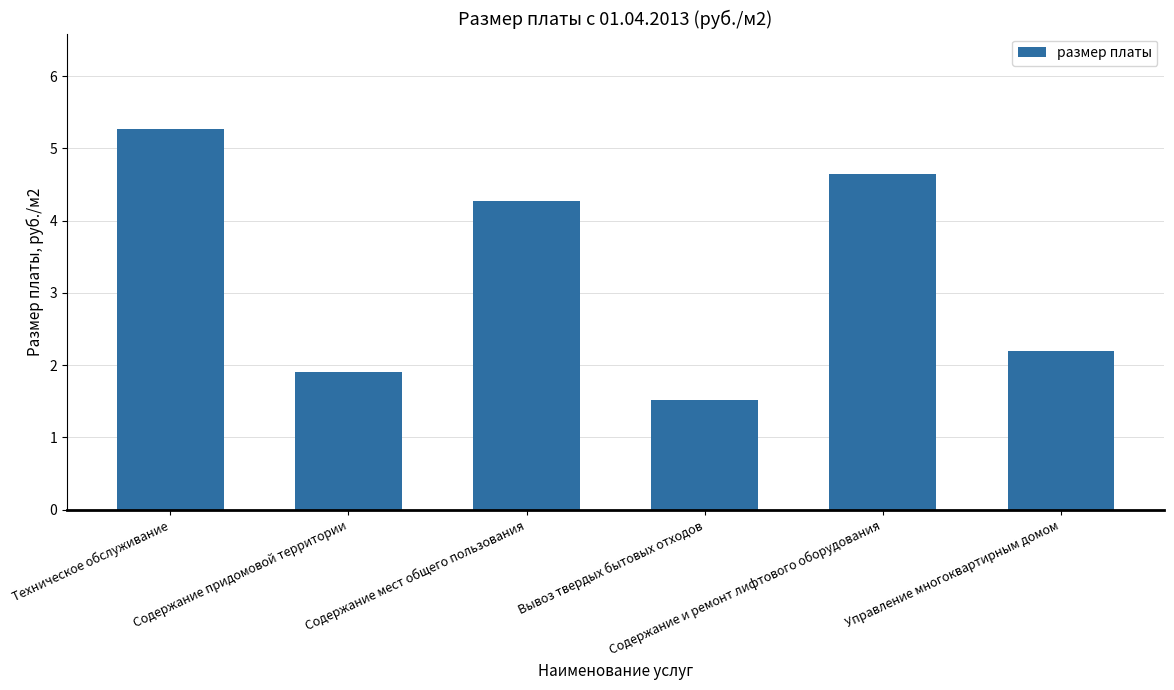

What is the label of the 1st bar from the left?

Техническое обслуживание